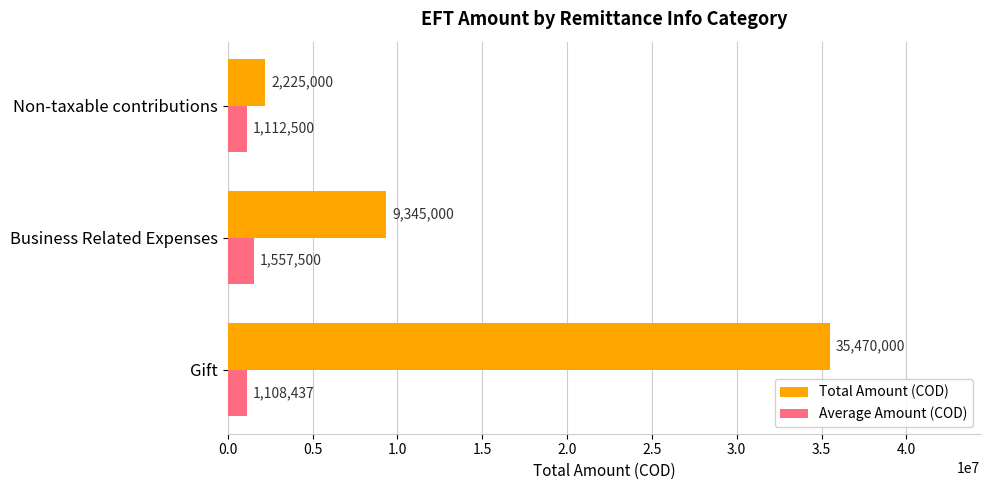

What is the difference between the maximum and second lowest values in the Total Amount (COD) series?

26125000